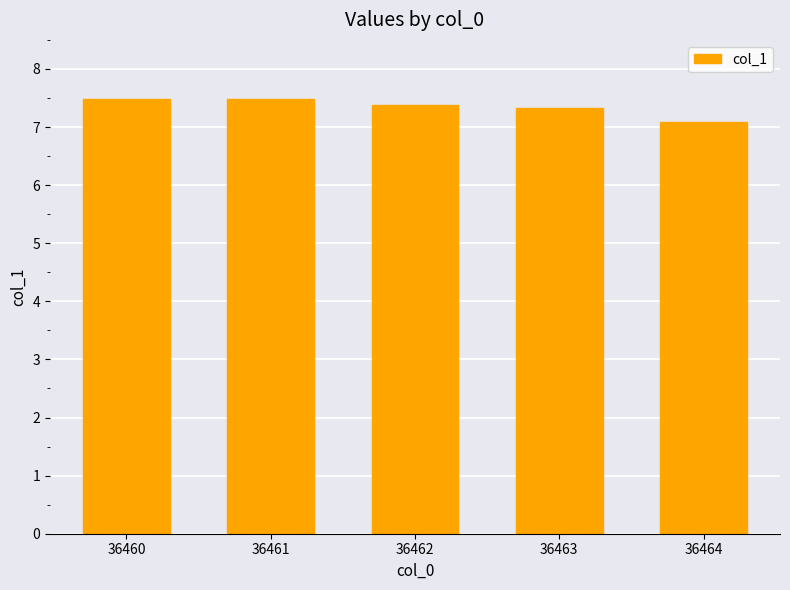

What is the change in value from 36461 to 36464?

-0.4